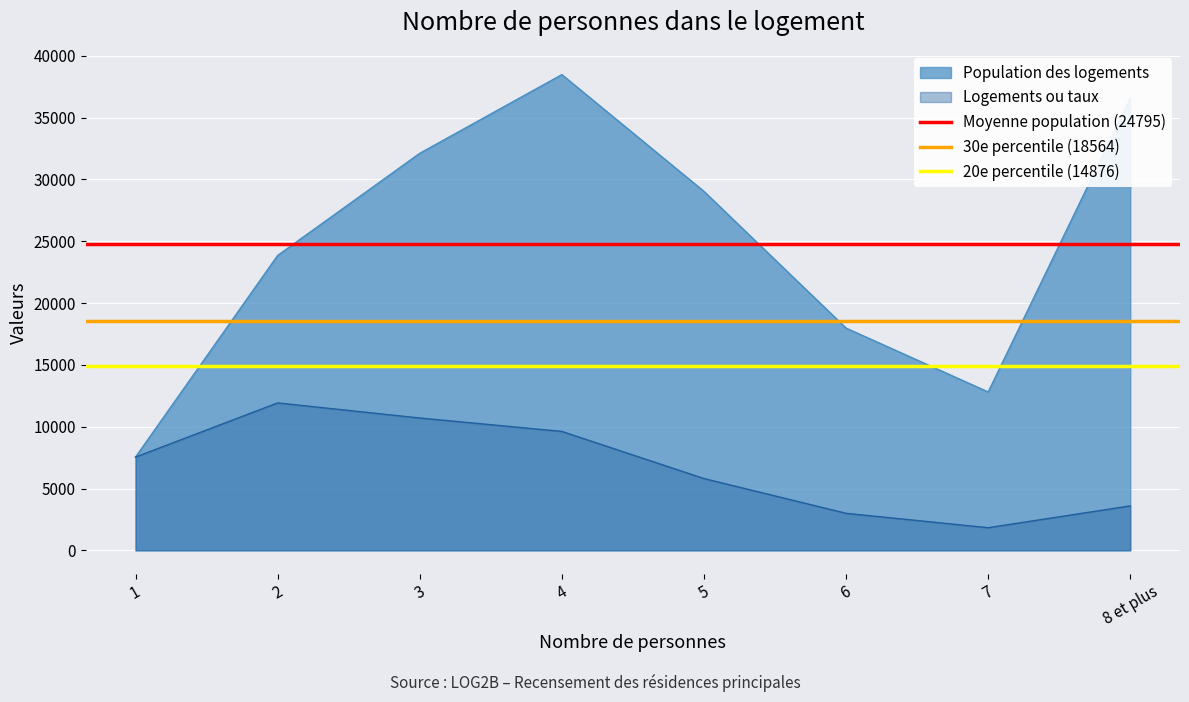

Is it true that 20e percentile (14876) equals 25424.9 at 1?

False